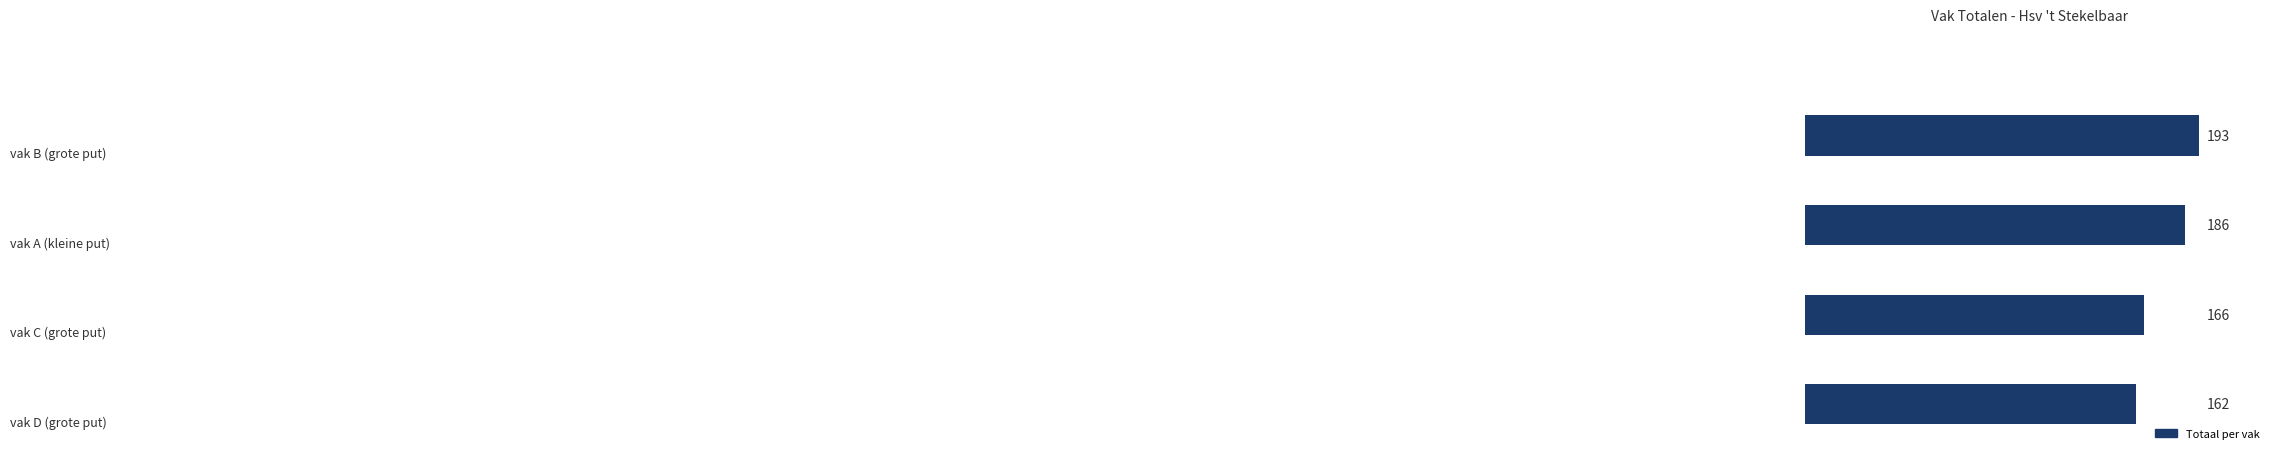

Count the values in the range 166 to 193.

3